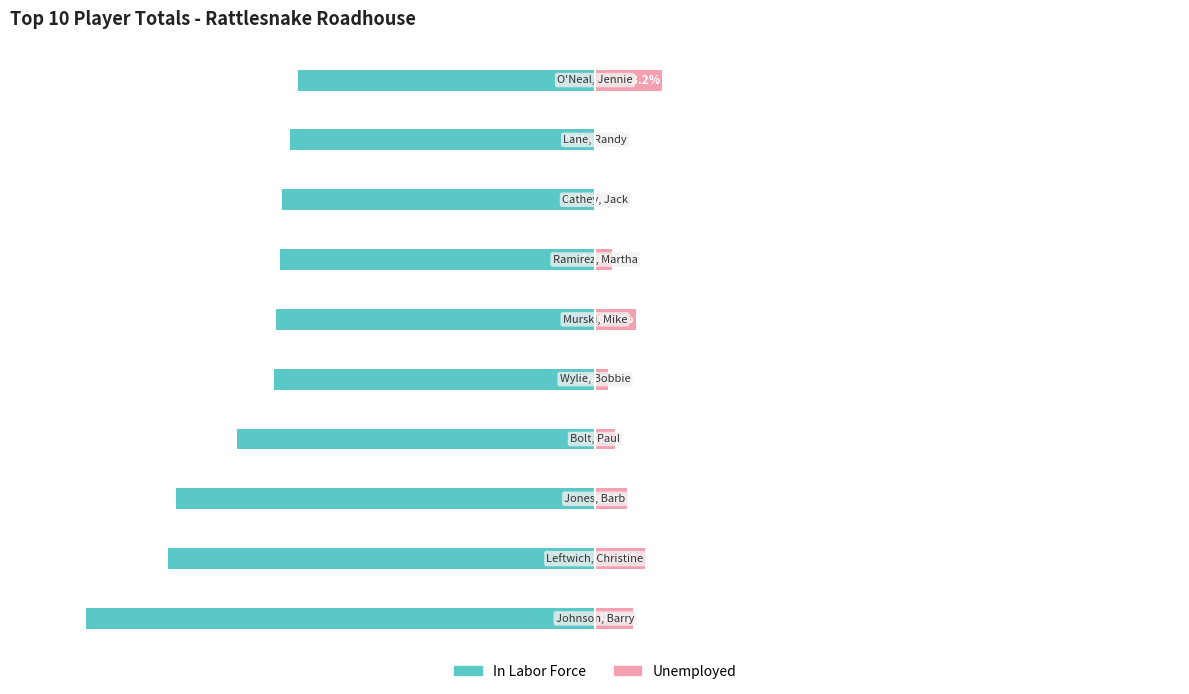

Reading left to right, transcribe all the data shown in this chart.

In Labor Force: -100.0	-84.0	-82.3	-70.5	-63.1	-62.6	-62.0	-61.6	-59.9	-58.4
Unemployed: 7.5	9.8	6.3	4.0	2.6	8.0	3.3	0.0	0.0	13.2